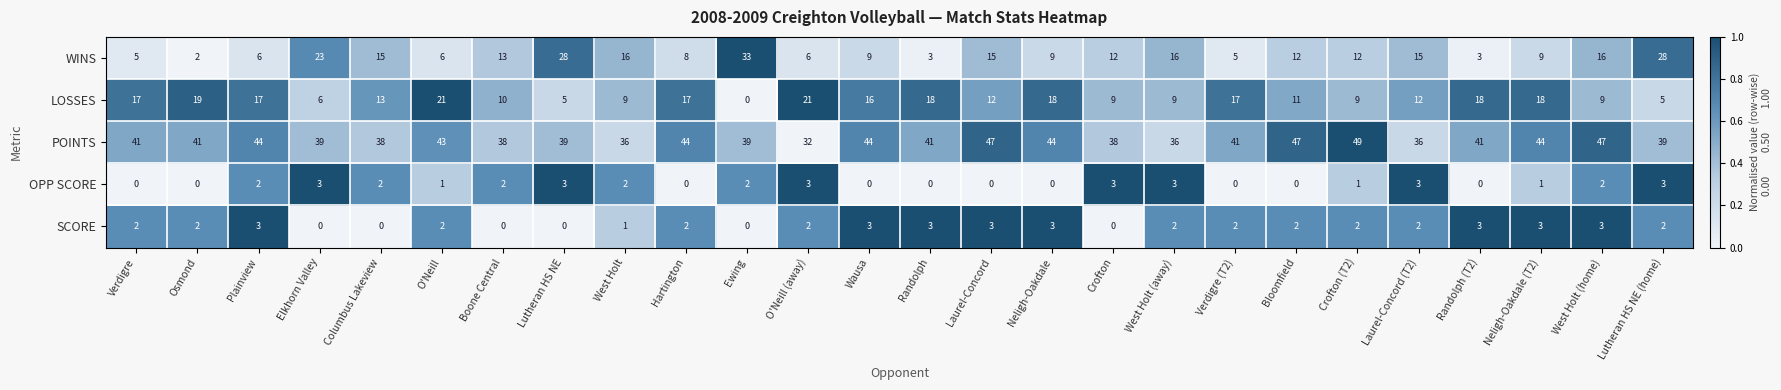

What is the sum of all LOSSES values?

336